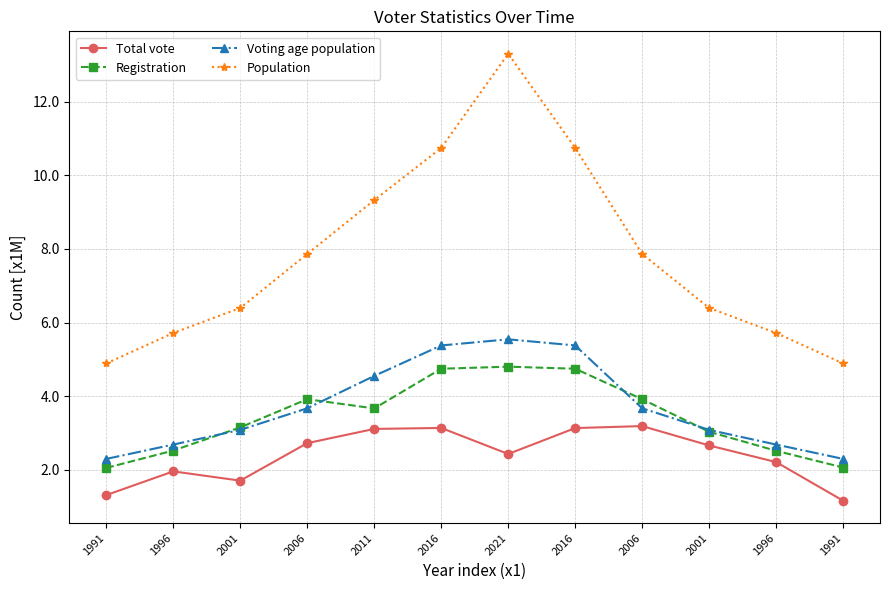

How many data points does each series have?

12